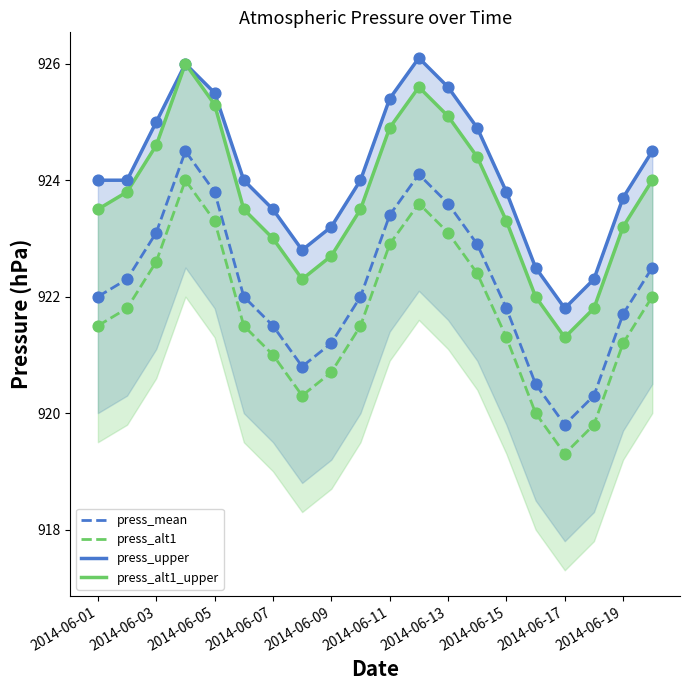

What are all the series names shown in the legend?

press_mean, press_alt1, press_upper, press_alt1_upper